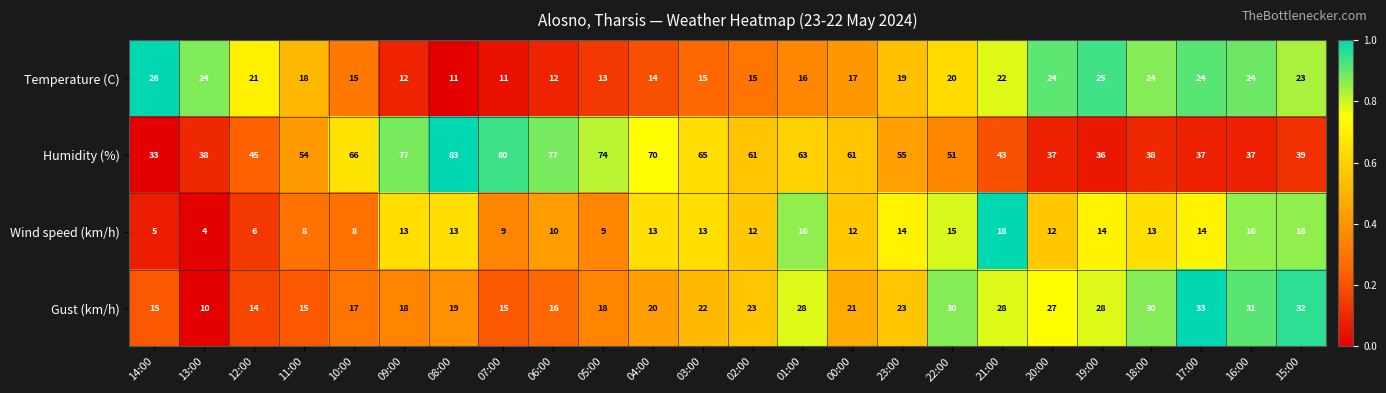

What is the sum of all Gust (km/h) values?

533